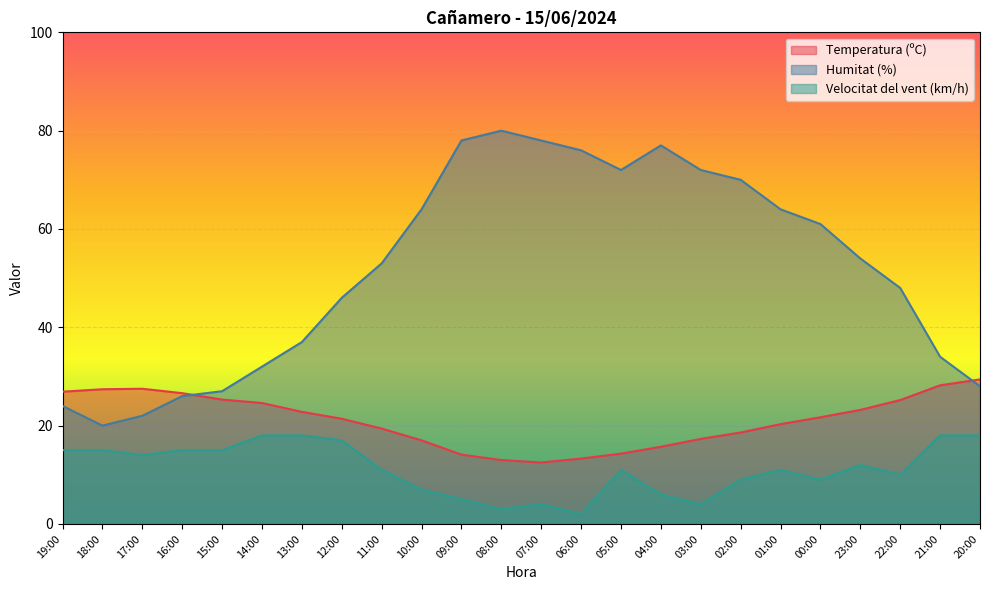

What is the lowest value of the Temperatura (ºC) series?

12.5